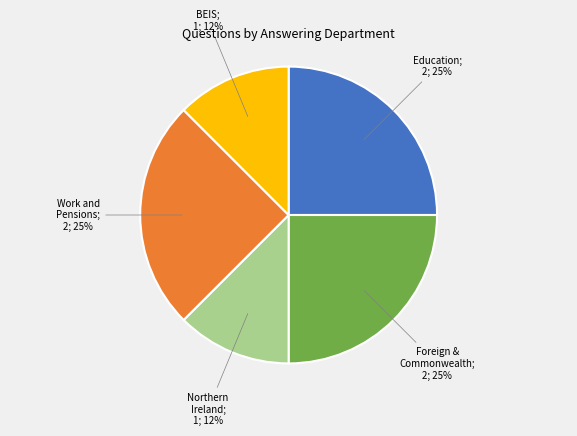

To the nearest percent, what is the average slice percentage?

20%